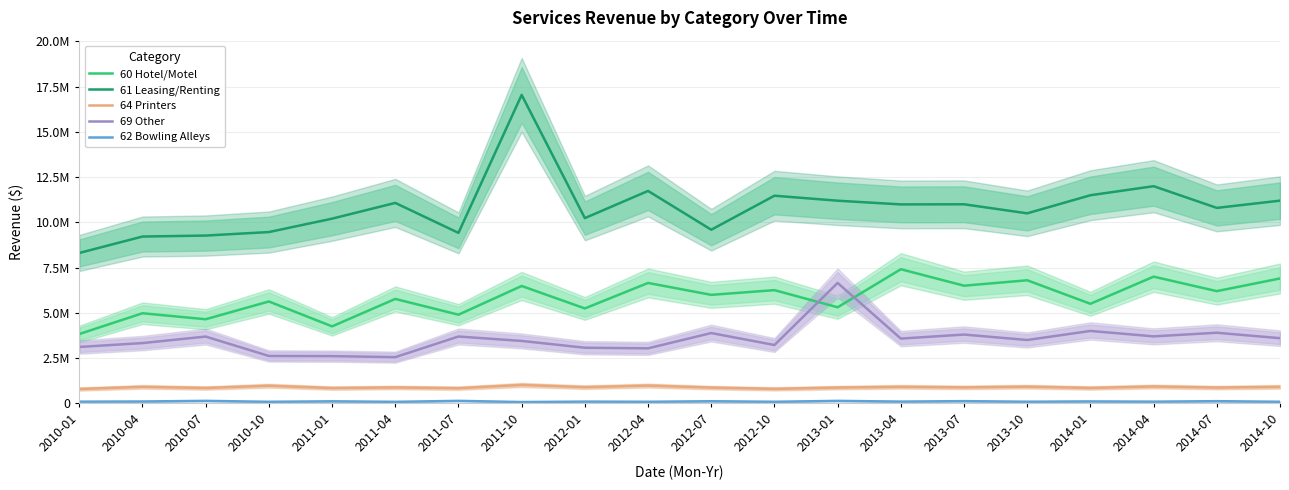

Rank the series by their maximum value, from lowest to highest.

62 Bowling Alleys, 64 Printers, 69 Other, 60 Hotel/Motel, 61 Leasing/Renting